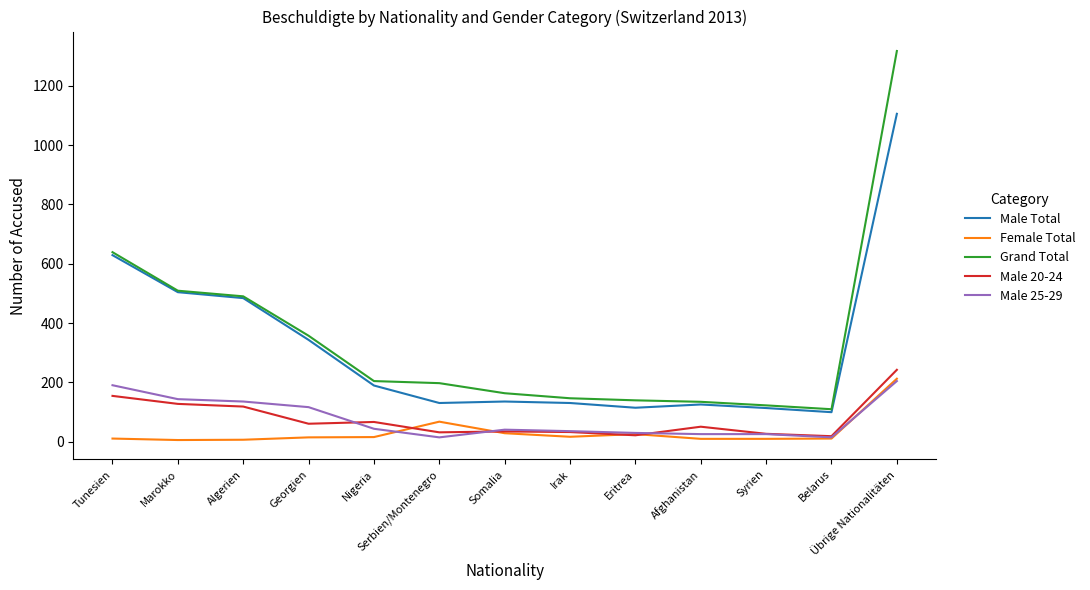

What is the difference between the highest and lowest values at Belarus?

99